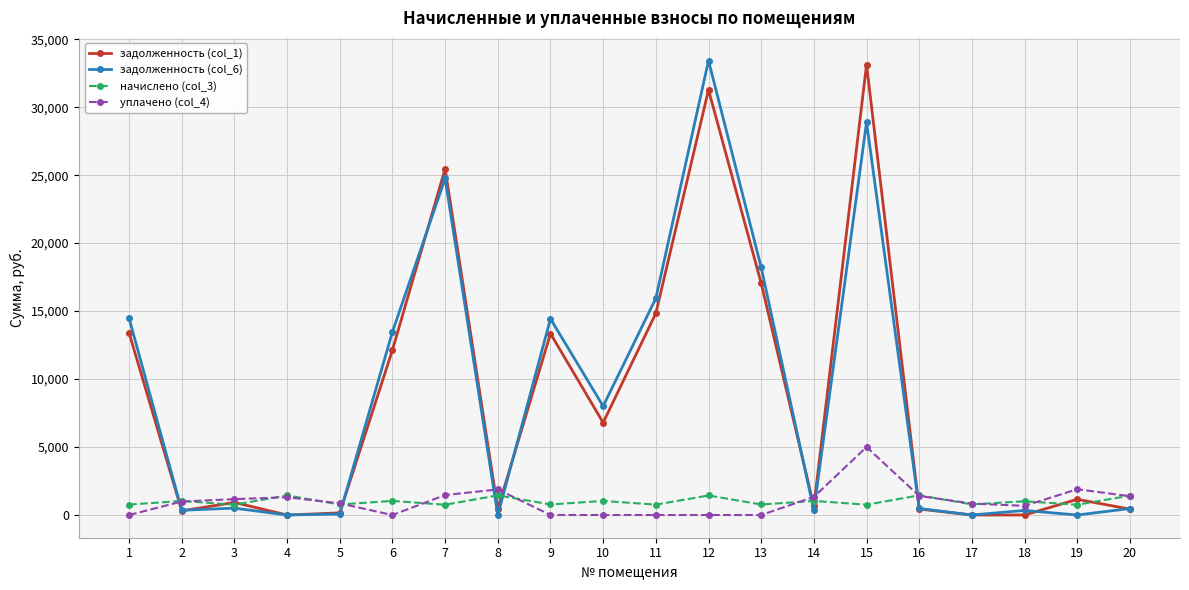

Between which two adjacent categories do уплачено (col_4) and задолженность (col_1) first intersect?

1 and 2